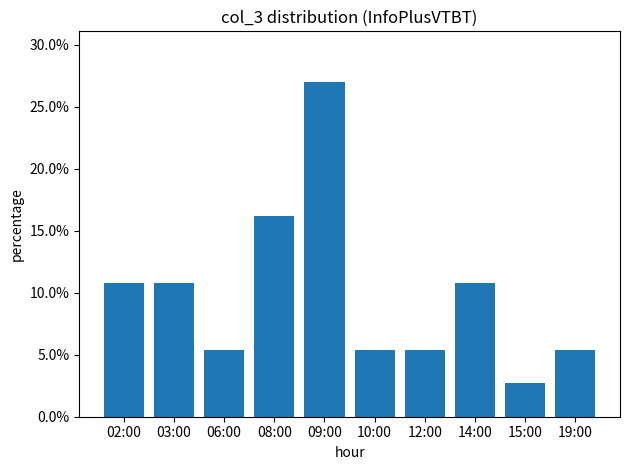

Rank the categories by value from lowest to highest.

15:00, 06:00, 10:00, 12:00, 19:00, 02:00, 03:00, 14:00, 08:00, 09:00